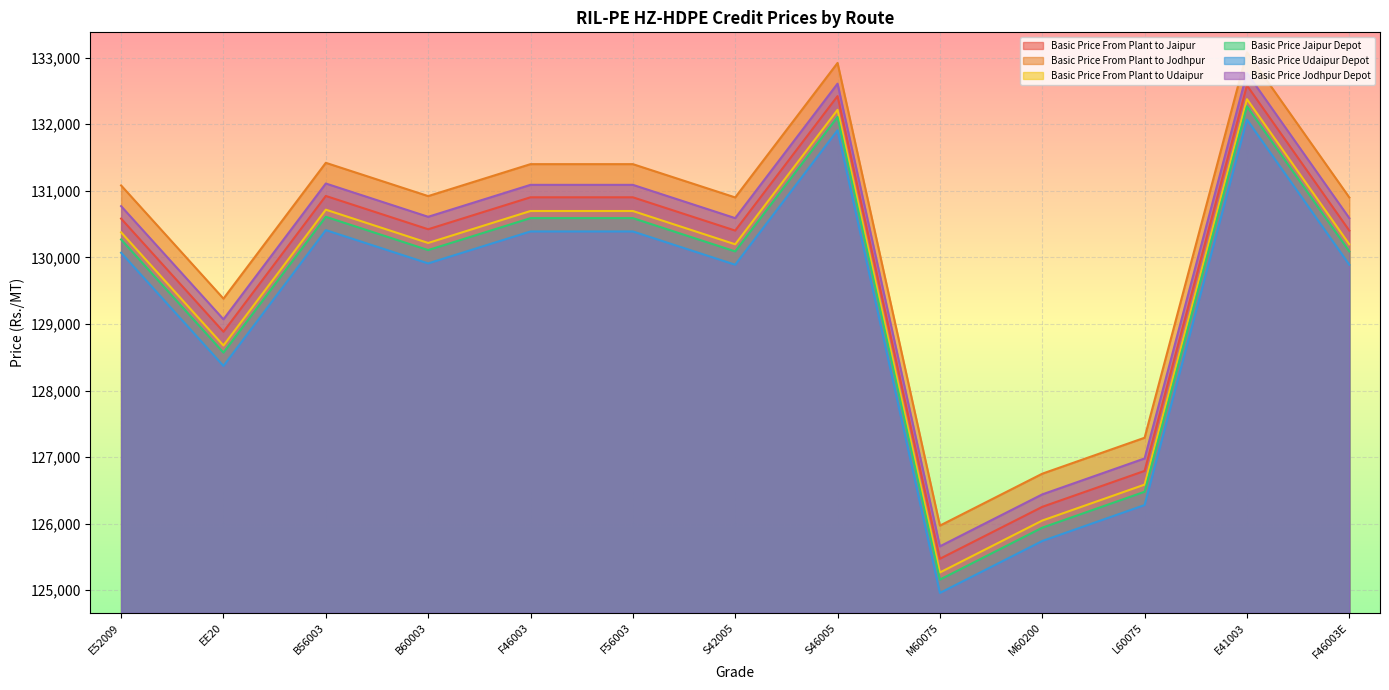

Which series has the largest range (max minus min)?

Basic Price From Plant to Jaipur